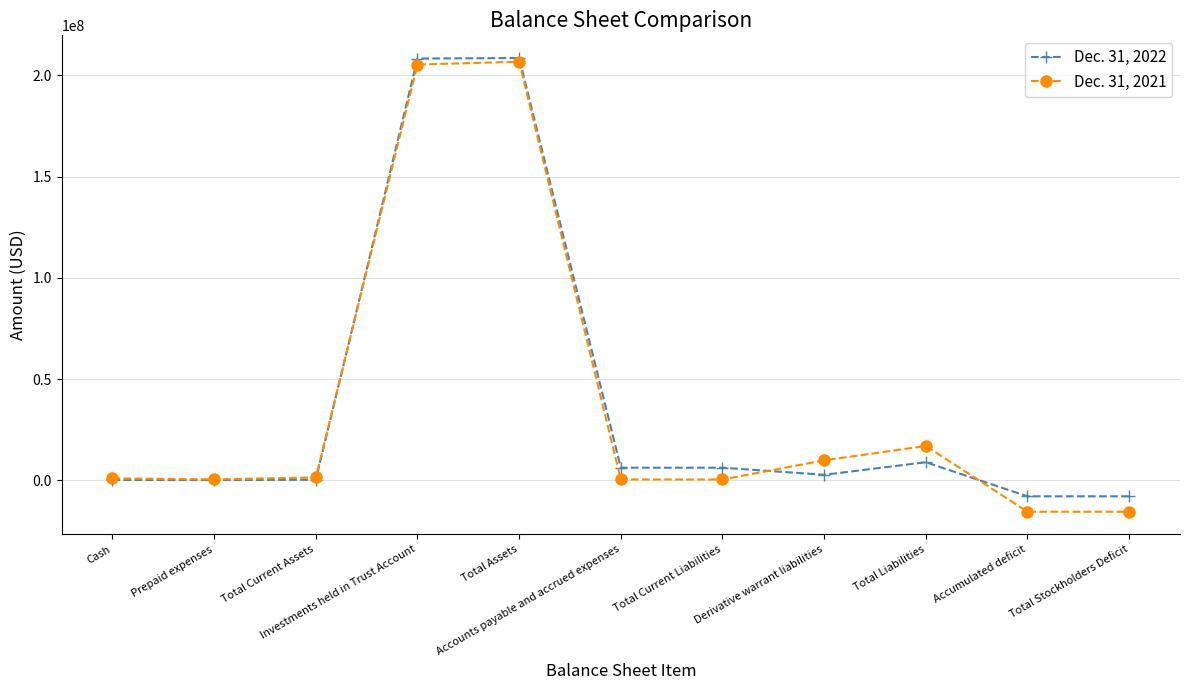

What is the sum of all Dec. 31, 2021 values?

411312051